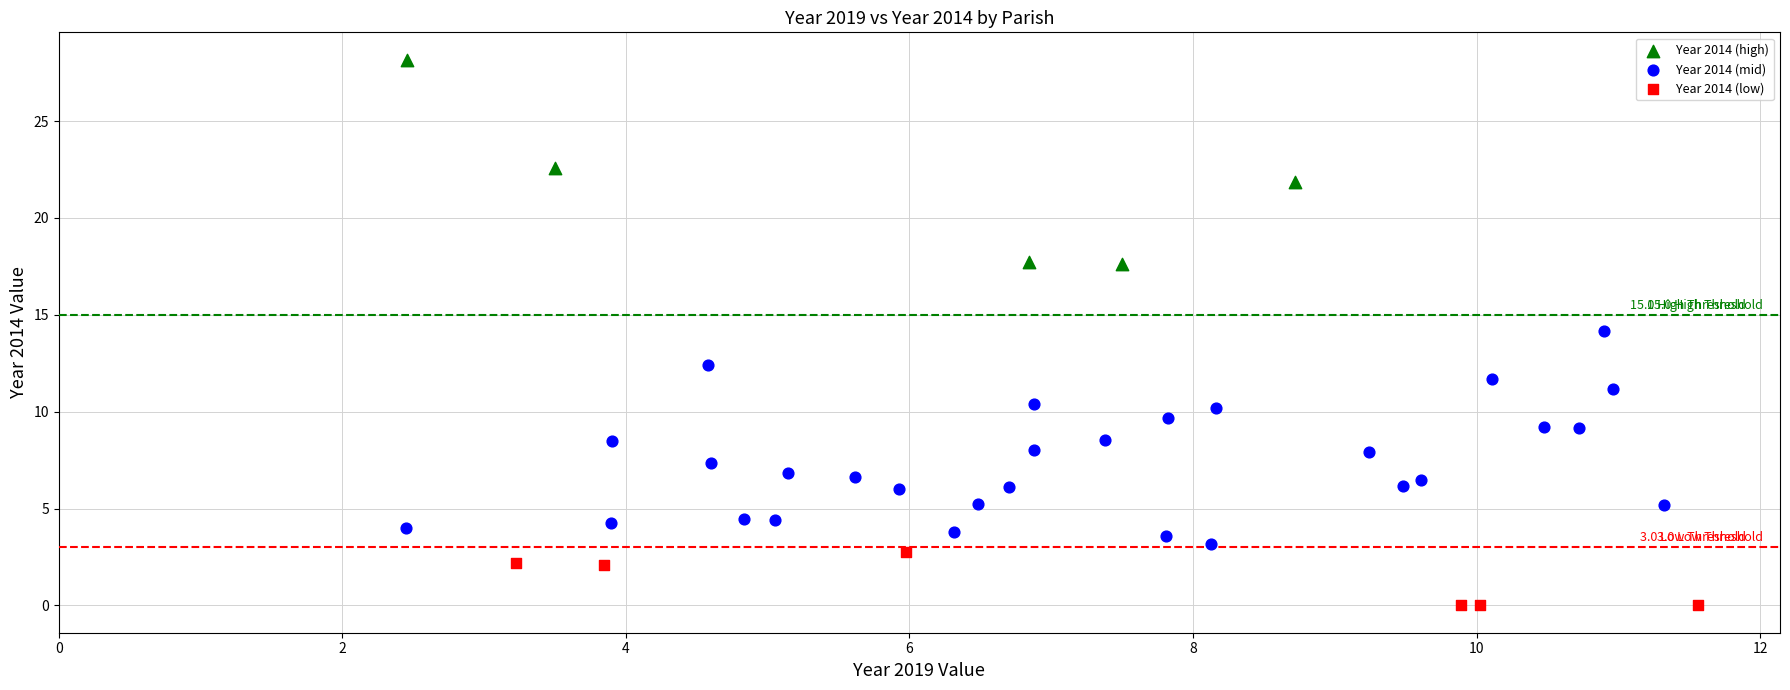

Which series contains the highest Y value?

Year 2014 (high)